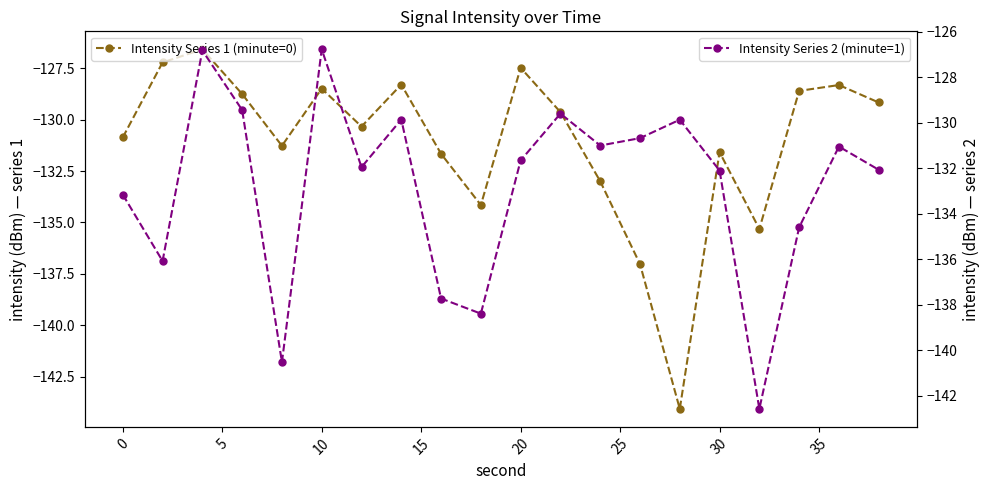

What is the total value across all series at 35?

-269.4